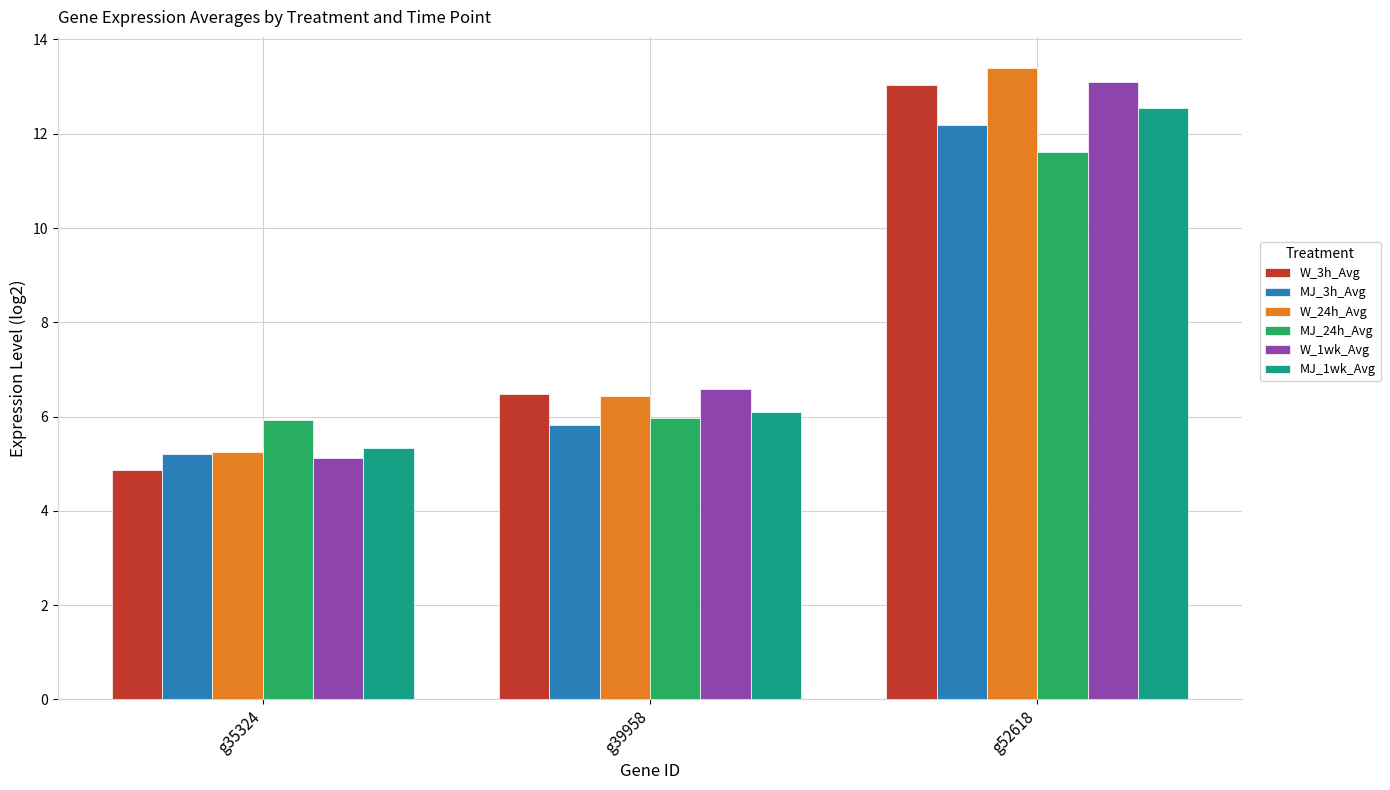

What is the sum of all W_24h_Avg values?

25.1